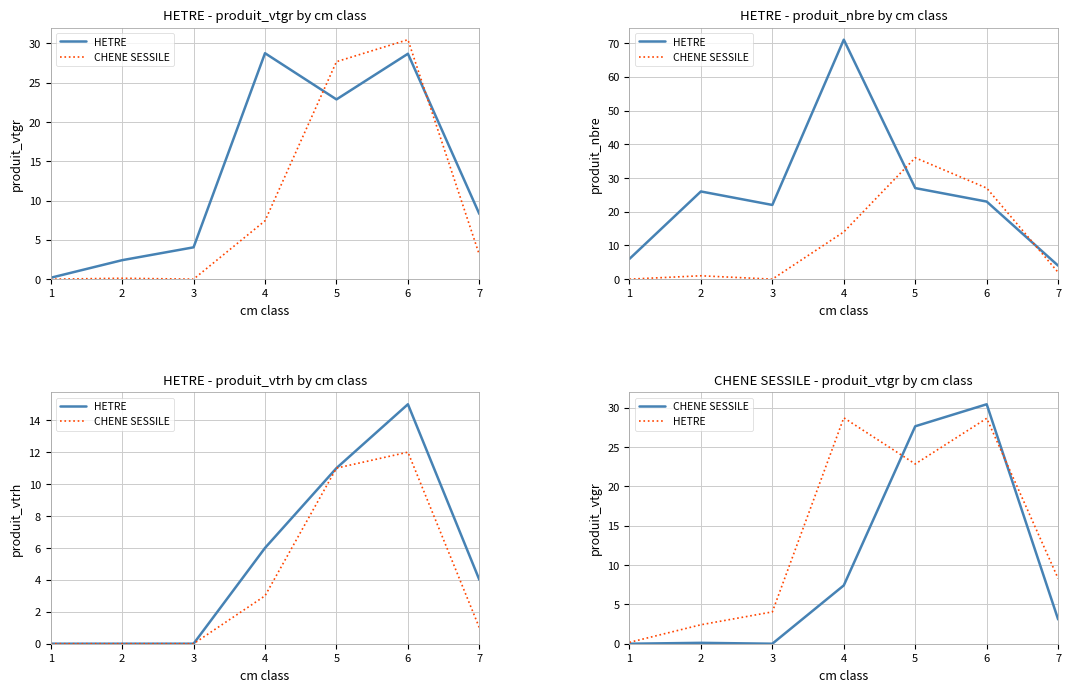

Which series has the largest total across all categories?

HETRE